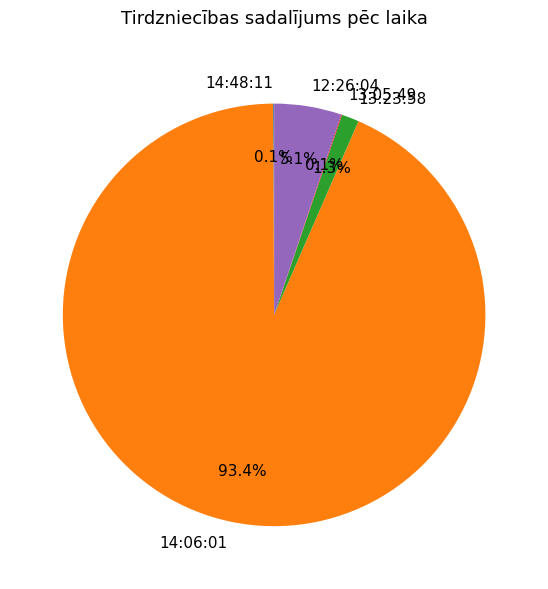

Which slice is the largest?

14:06:01